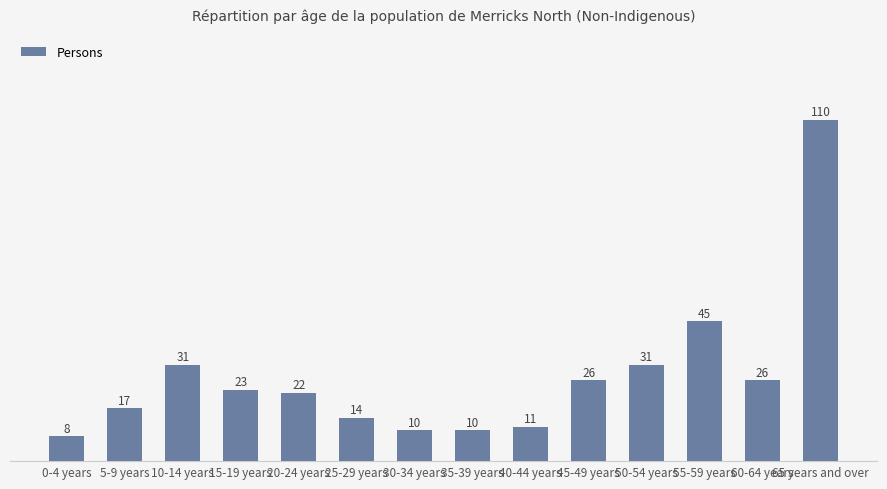

Does the chart contain any negative values?

No